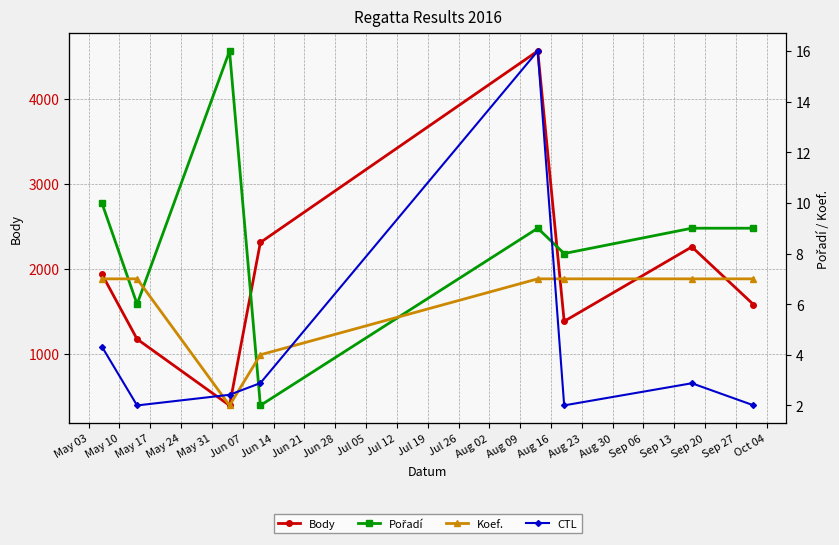

In Pořadí, how many points are lower than both neighbors (excluding endpoints)?

3